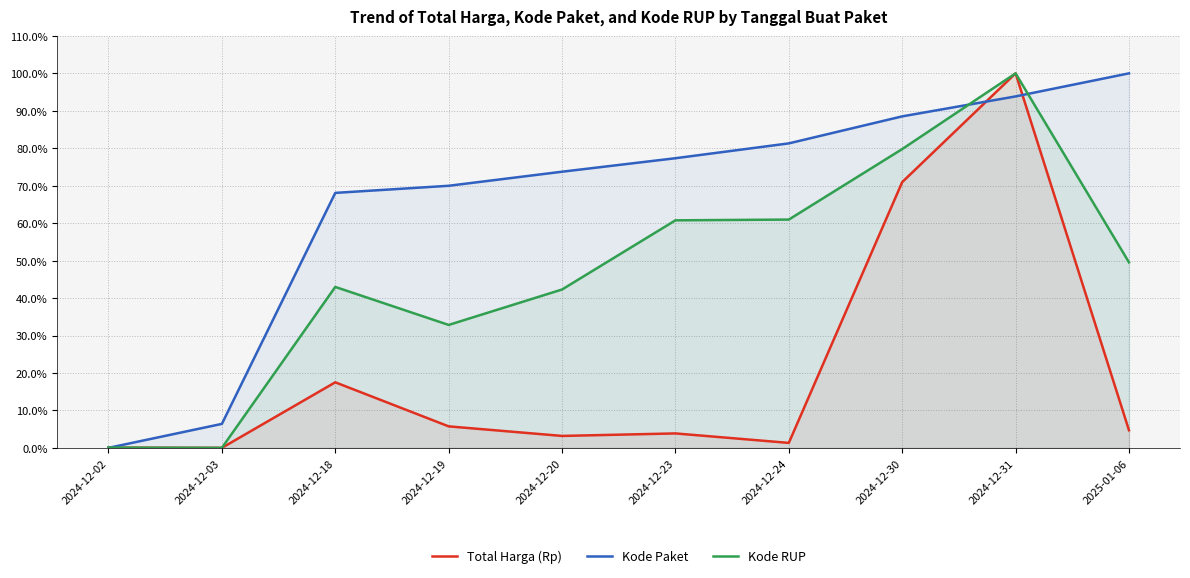

Is it true that Kode RUP equals 83.2 at 2024-12-24?

False